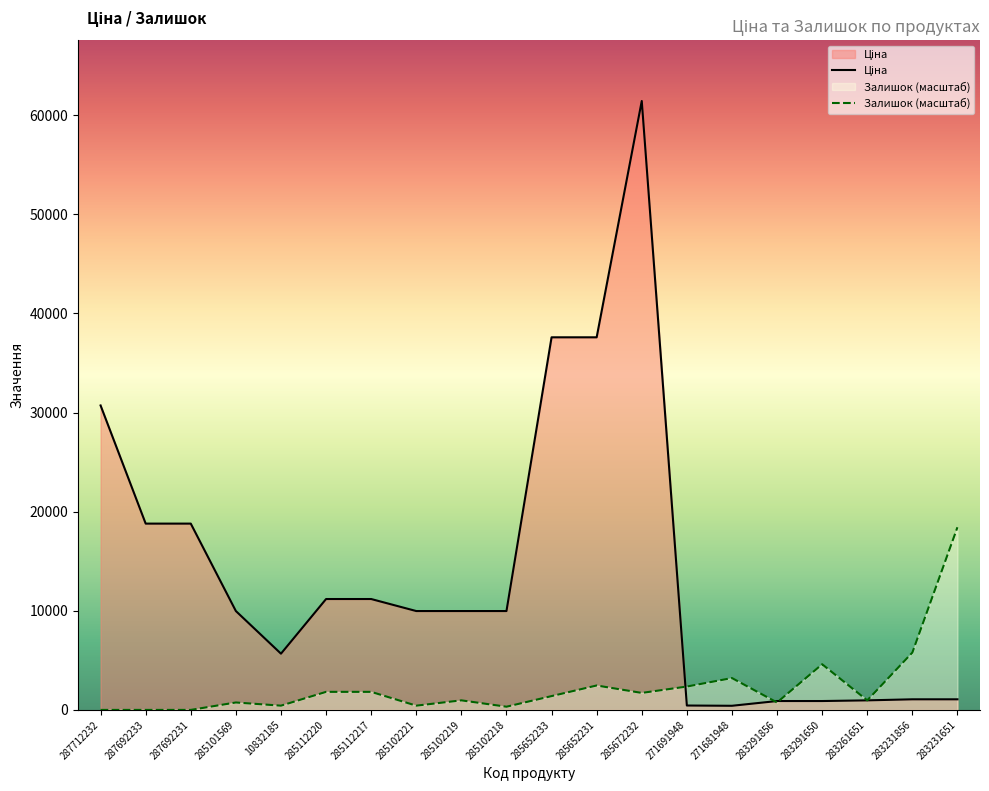

What is the sum of all Ціна values?

278636.9